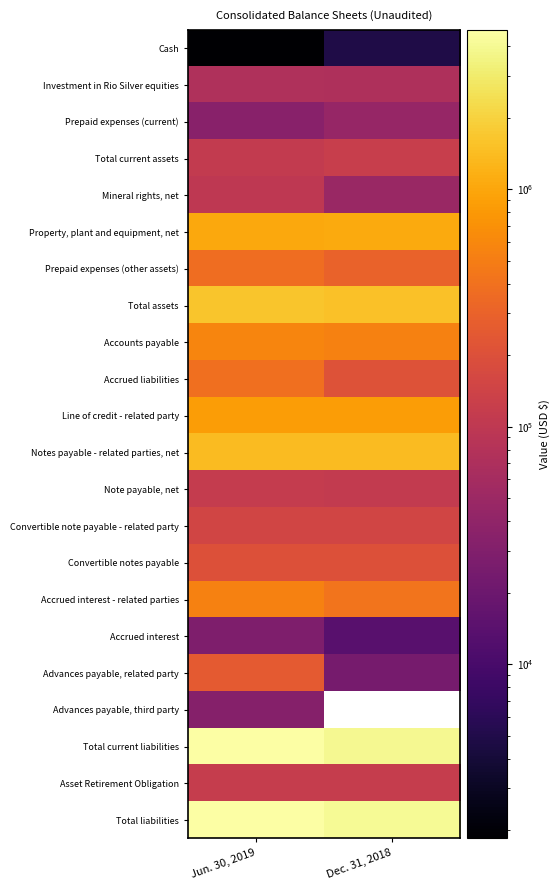

What is the smallest value displayed?

1847.0